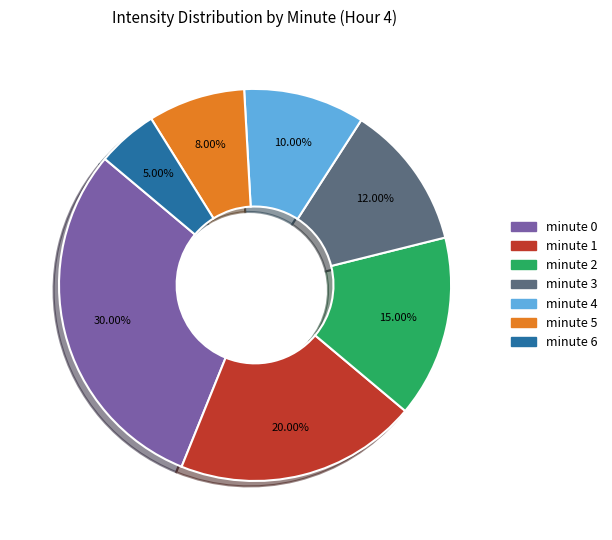

What is the smallest slice in the pie chart?

minute 6